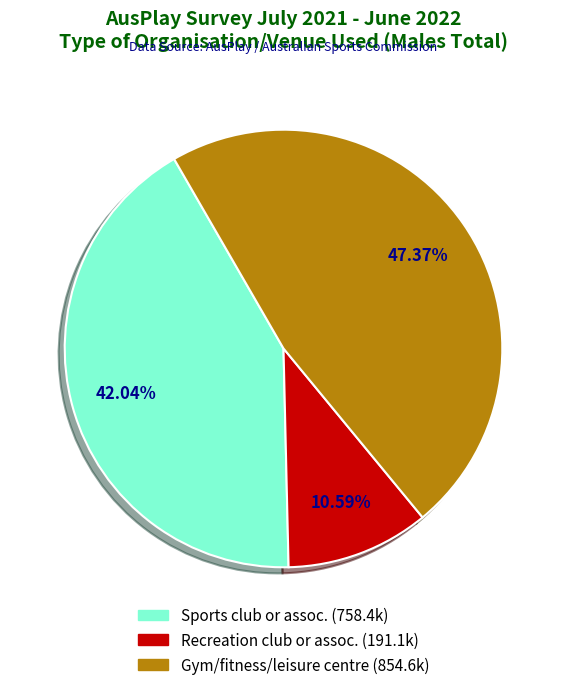

Does any single category account for the majority?

No